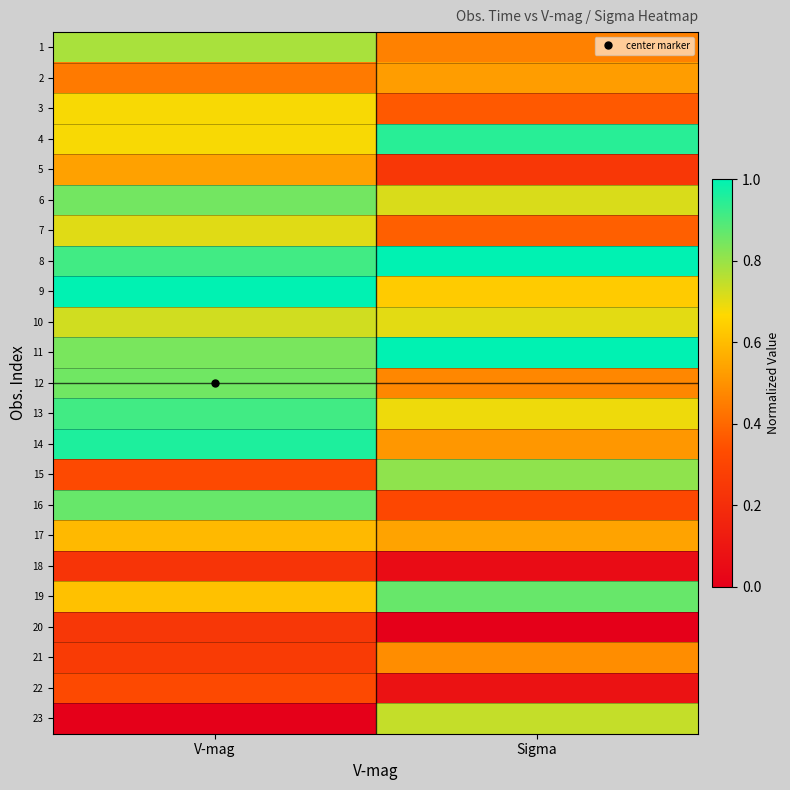

Count the number of categories in the chart.

2